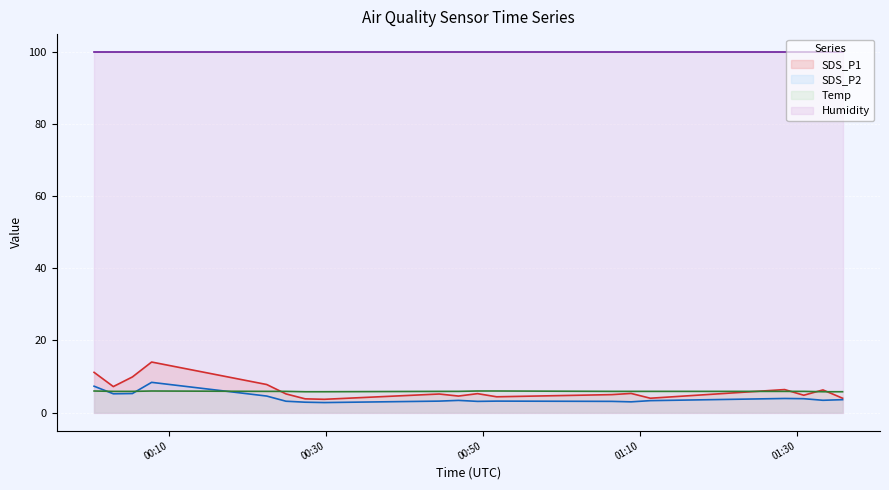

What is the label of the 16th point from the left?

2021/01/22 01:11:21